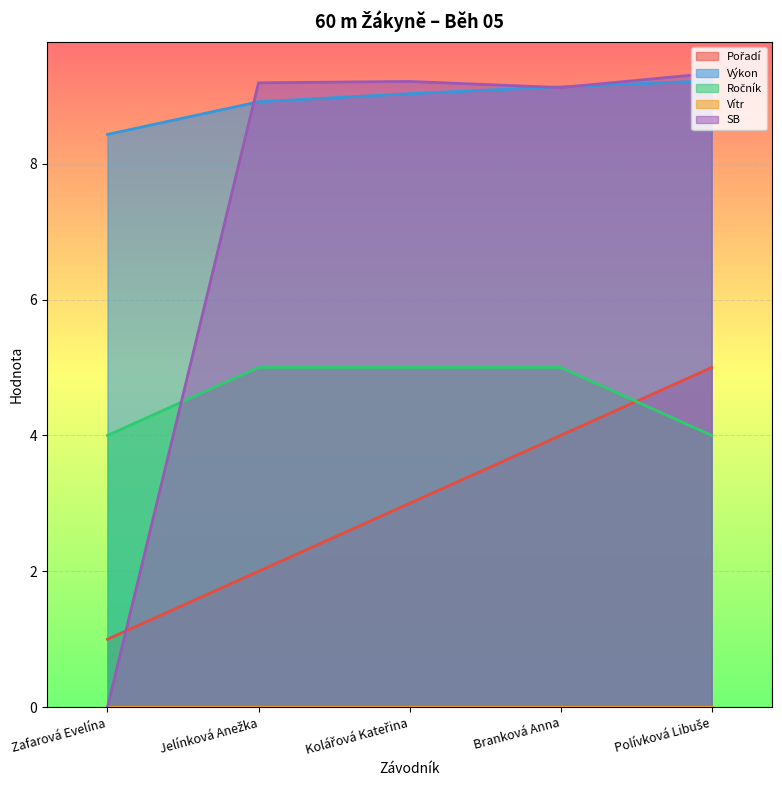

True or false: SB has more than 0 interior local peaks.

True